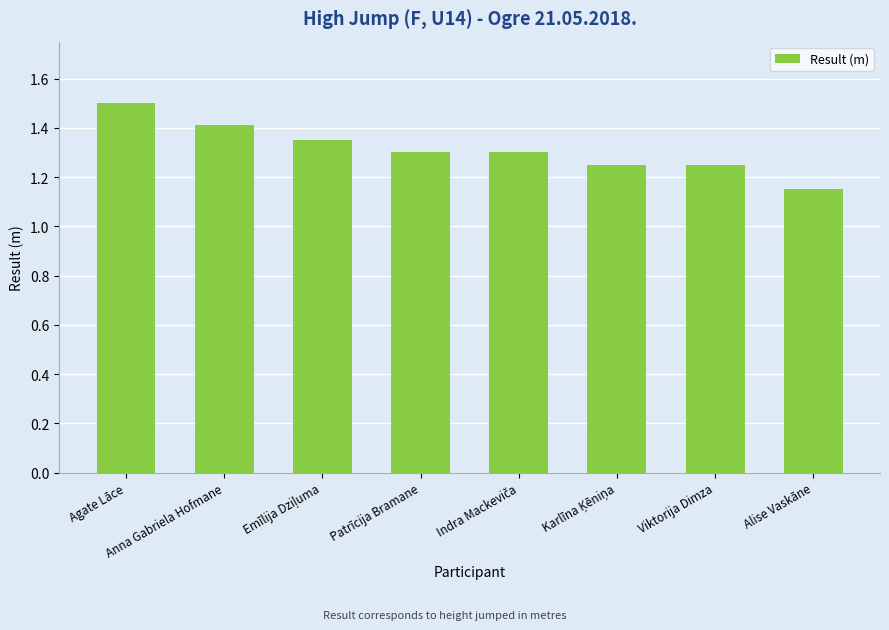

What is the ratio of the value at Alise Vaskāne to the value at Agate Lāce?

0.8